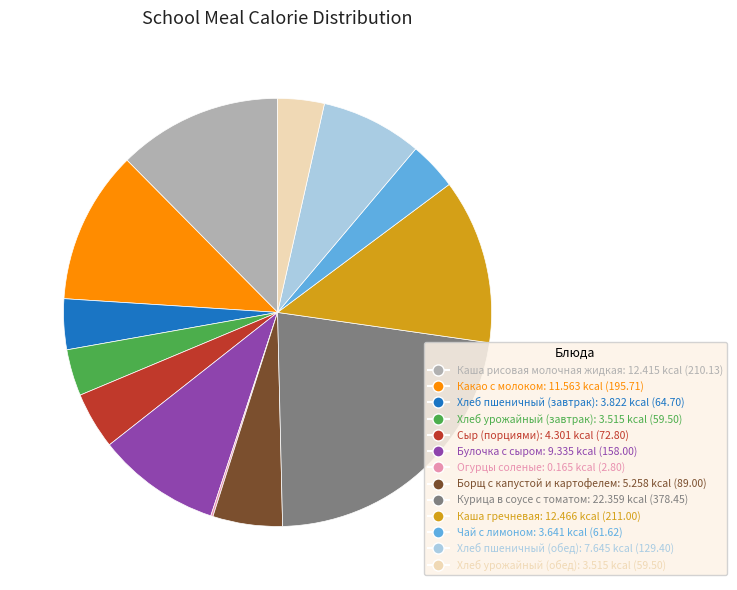

Approximately how many times larger is the value at Хлеб урожайный (завтрак) compared to Каша рисовая молочная жидкая?

0.3